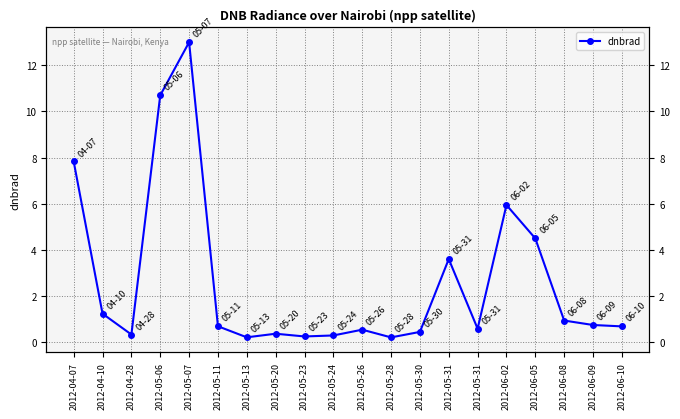

List the labels in order of value, smallest first.

2012-05-28, 2012-05-13, 2012-05-23, 2012-05-24, 2012-04-28, 2012-05-20, 2012-05-30, 2012-05-26, 2012-05-31, 2012-06-10, 2012-05-11, 2012-06-09, 2012-06-08, 2012-04-10, 2012-05-31, 2012-06-05, 2012-06-02, 2012-04-07, 2012-05-06, 2012-05-07